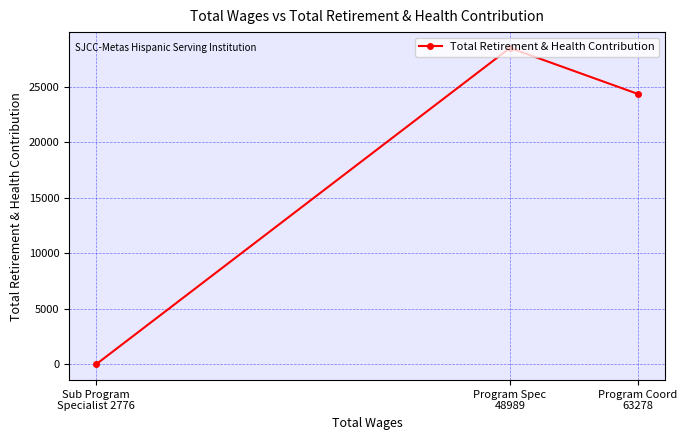

Reading left to right, what are all the values shown in this chart?

Sub Program
Specialist 2776=0	Program Spec
48989=28487	Program Coord
63278=24342